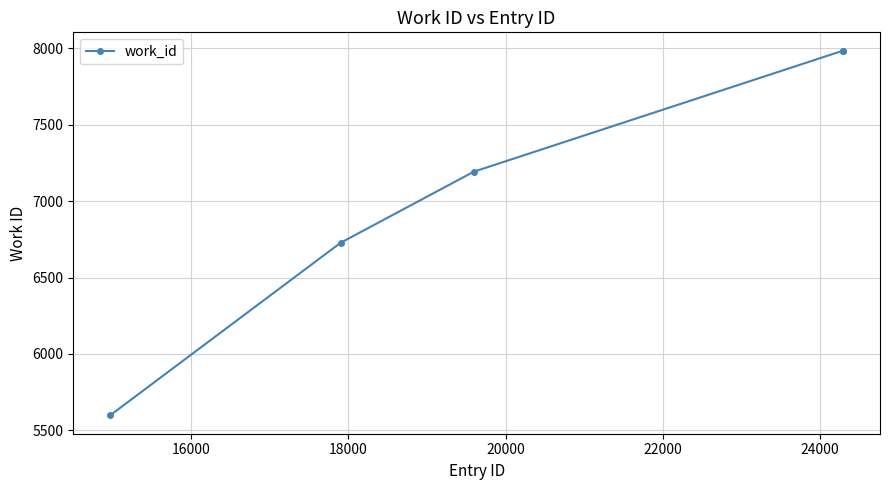

Does the chart have visible grid lines?

Yes